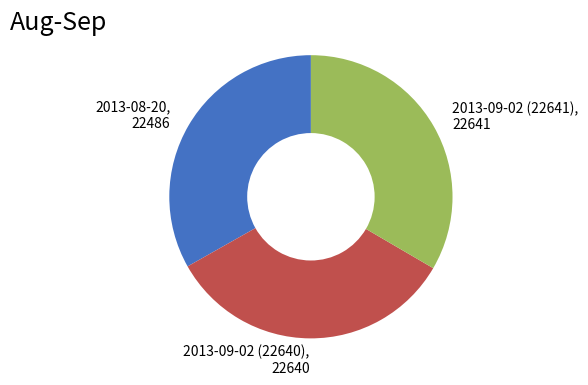

Is it true that 2013-09-02 (22640), 22640 is 33% of the pie?

True